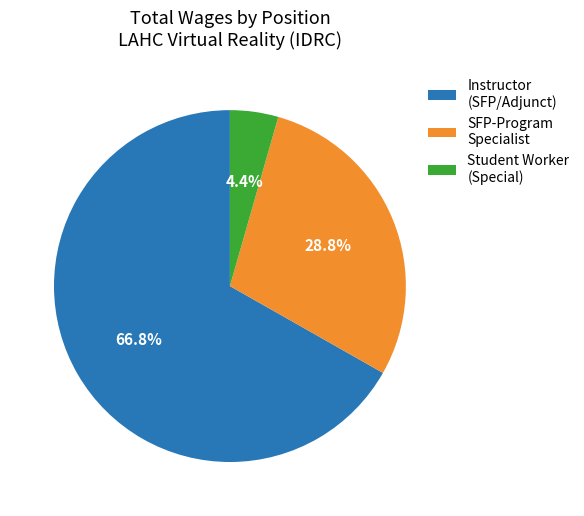

Combined, do Instructor (SFP/Adjunct) and Student Worker (Special) account for over 50%?

Yes